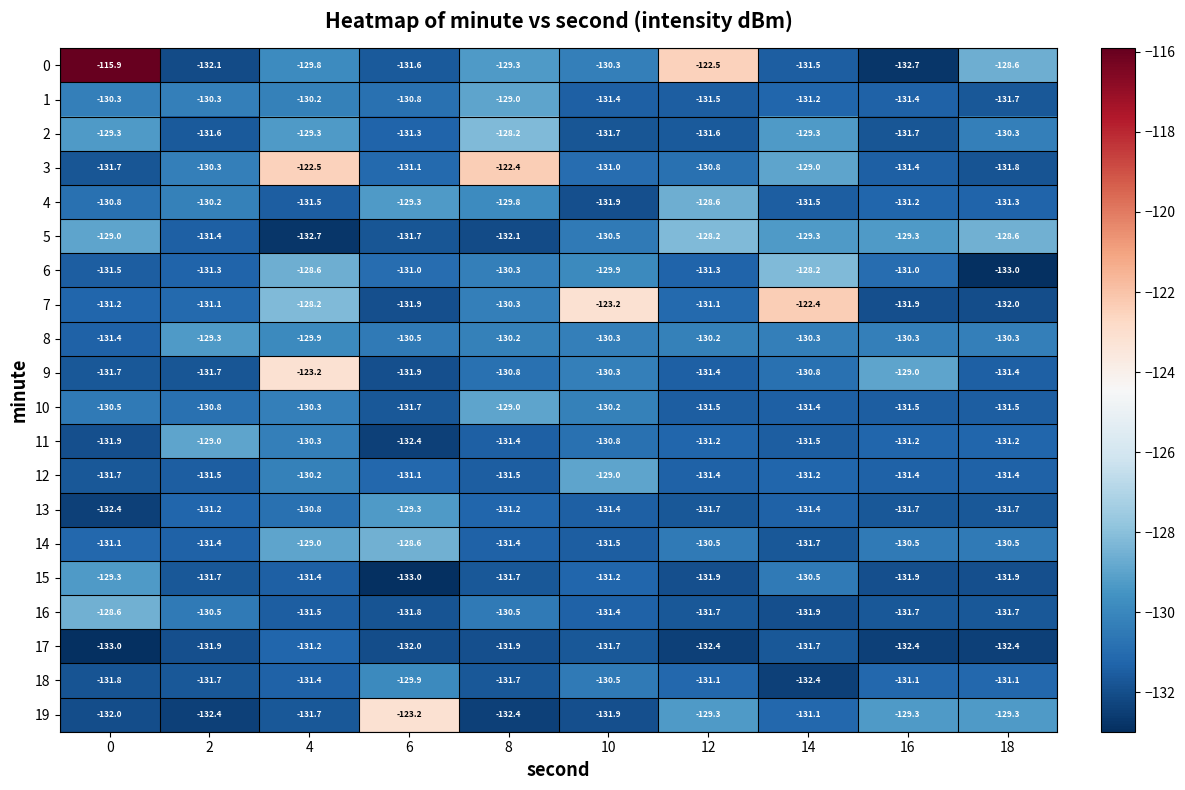

What is the approximate value of 4 at 8?

-129.8